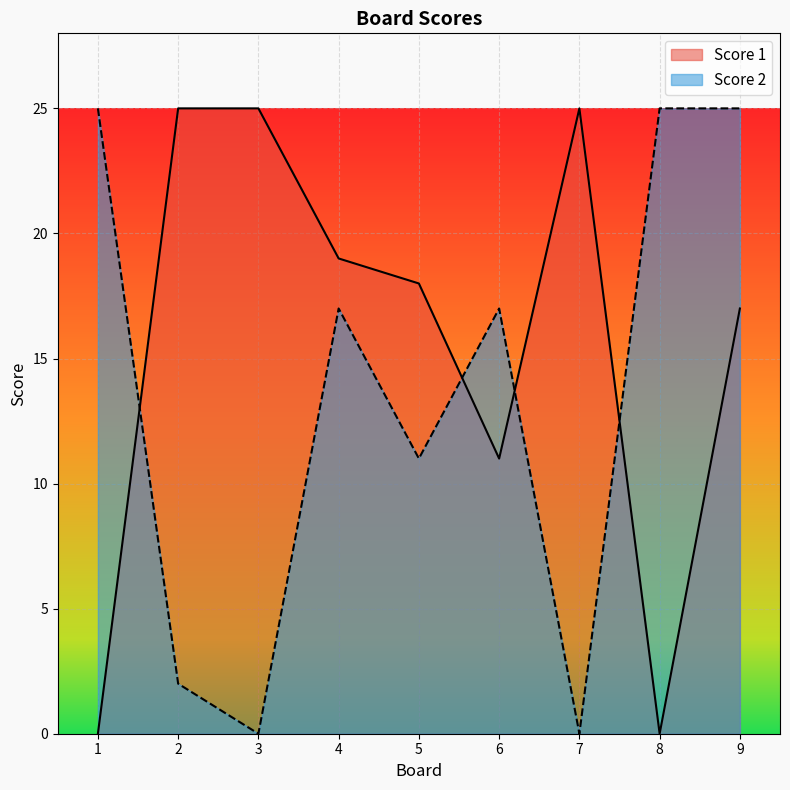

True or false: Score 2 has a value of 0 at 3.

True